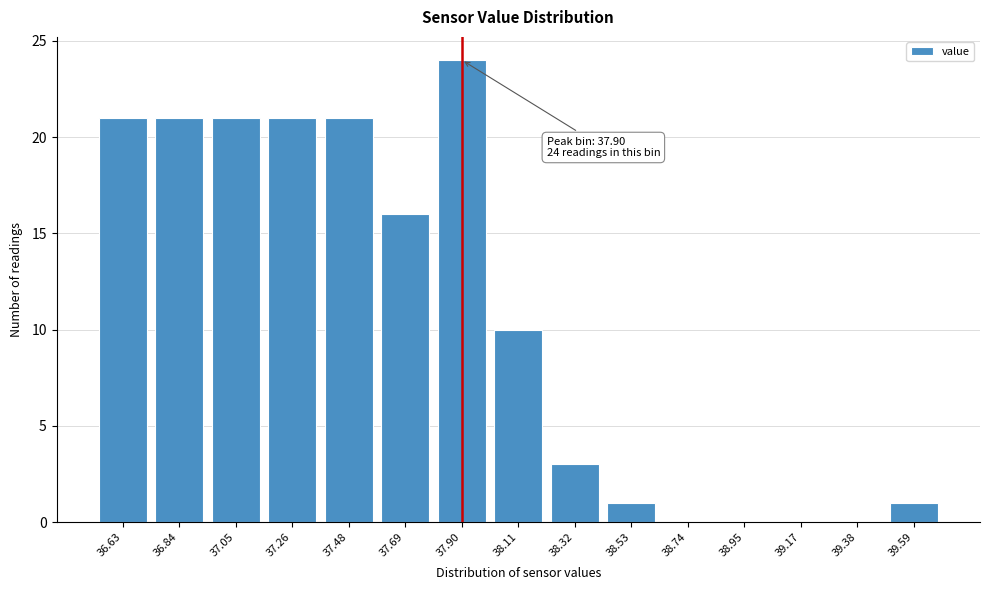

Reading left to right, extract all data points from this chart.

36.63=21	36.84=21	37.05=21	37.26=21	37.48=21	37.69=16	37.90=24	38.11=10	38.32=3	38.53=1	38.74=0	38.95=0	39.17=0	39.38=0	39.59=1